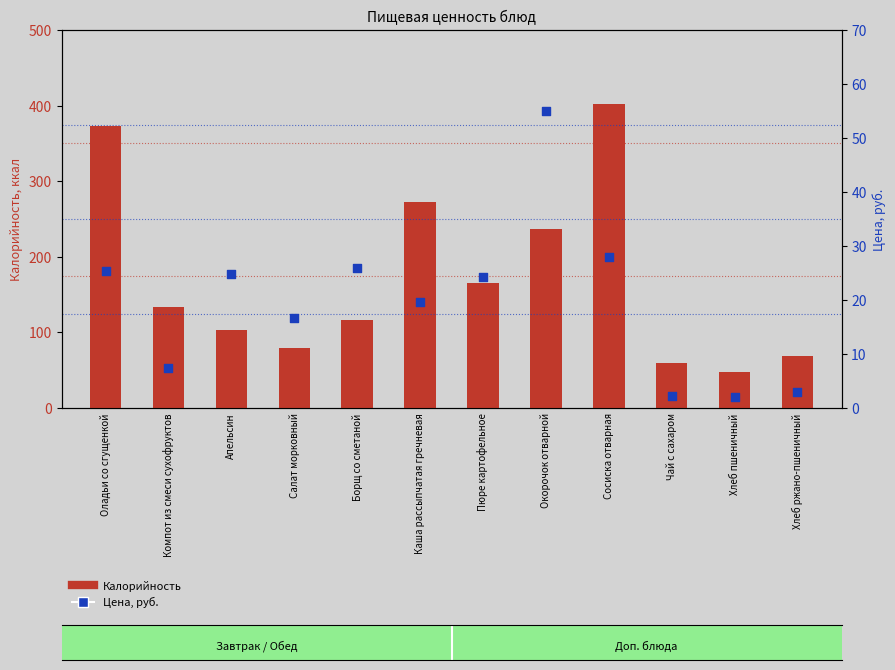

What is the total value across all series at Борщ со сметаной?

142.9